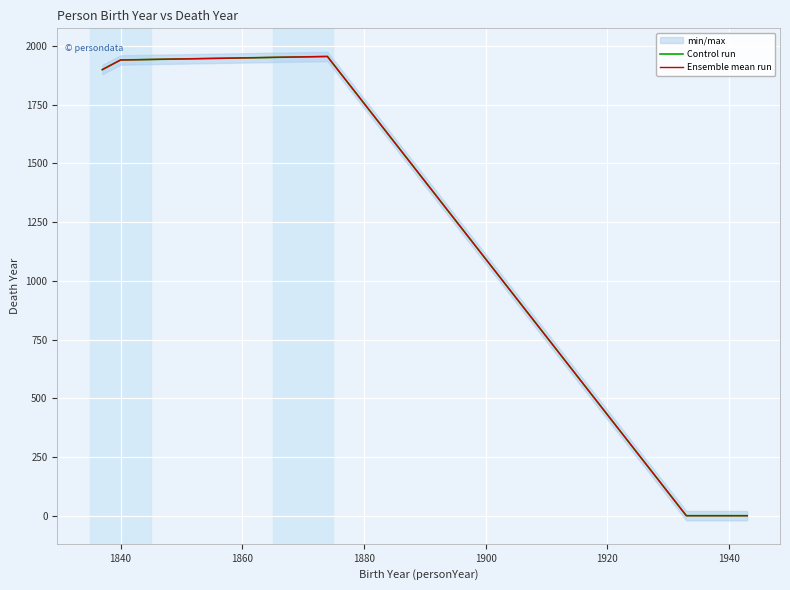

At how many categories does at least one series exceed 1866?

3